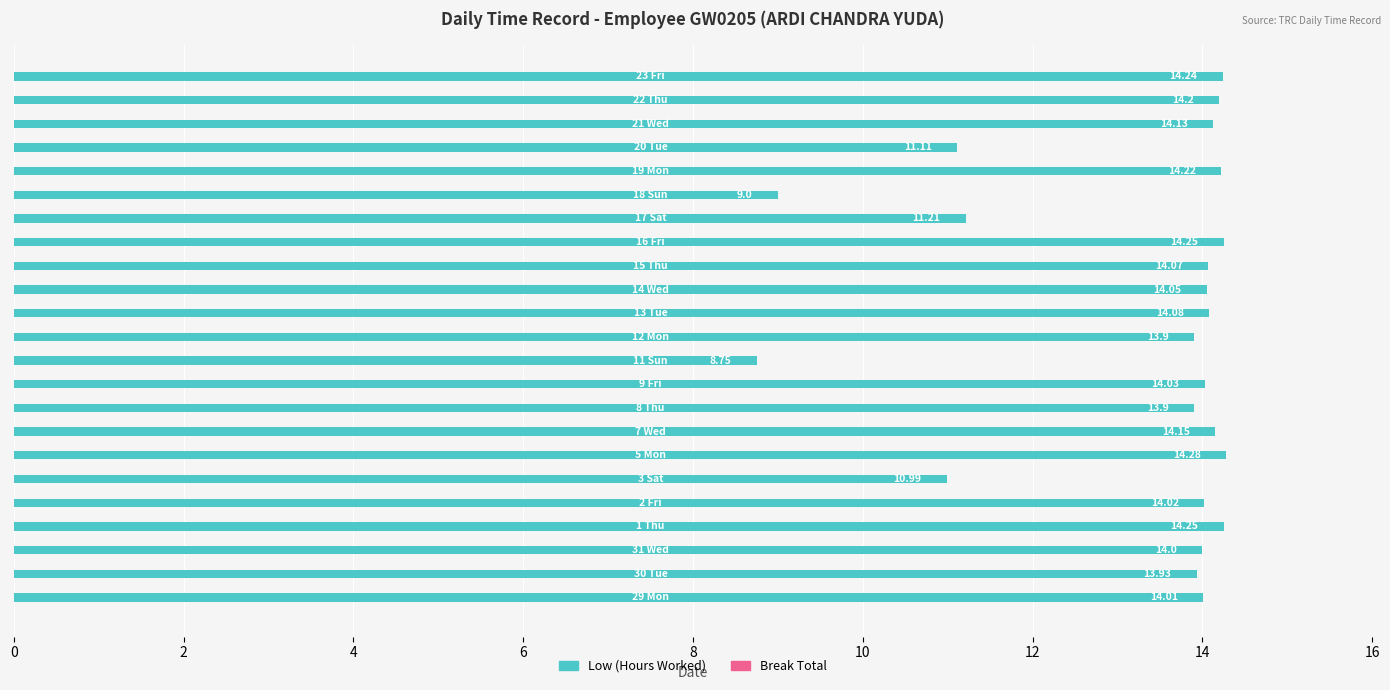

What is the average value?

13.3